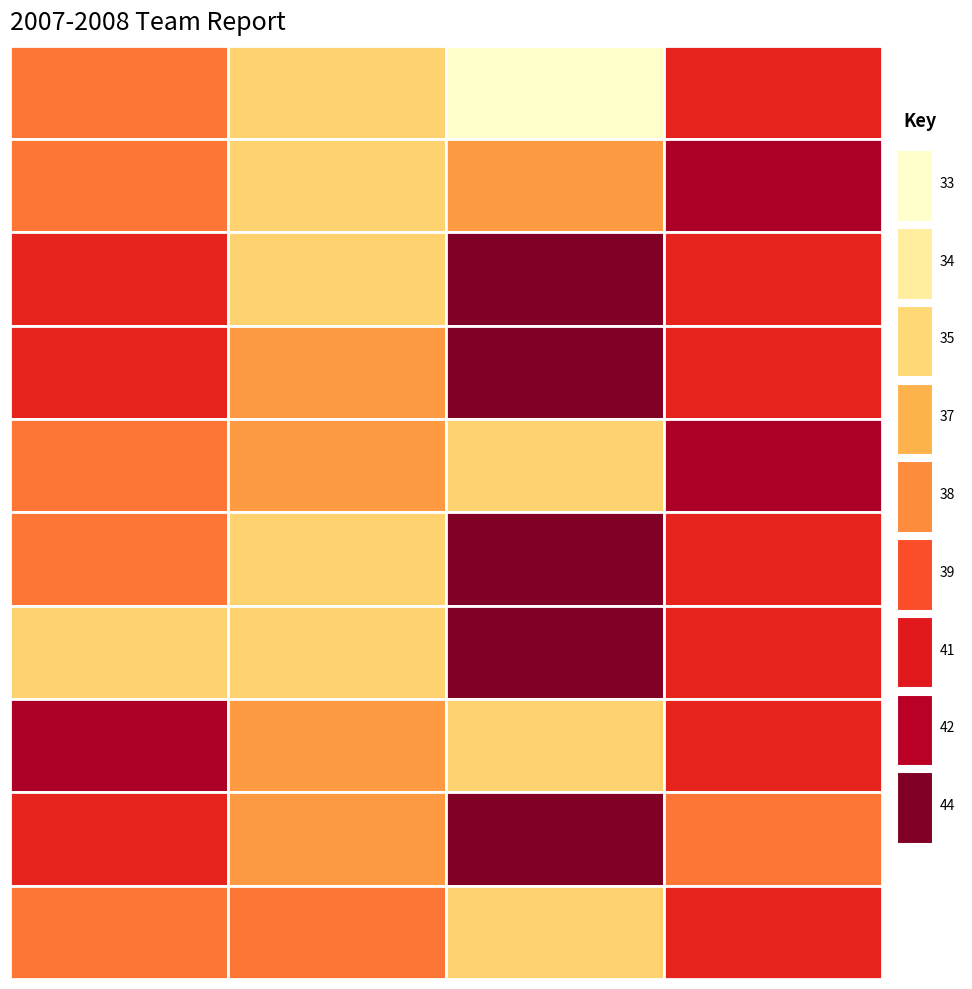

At how many categories does at least one series exceed 42?

3